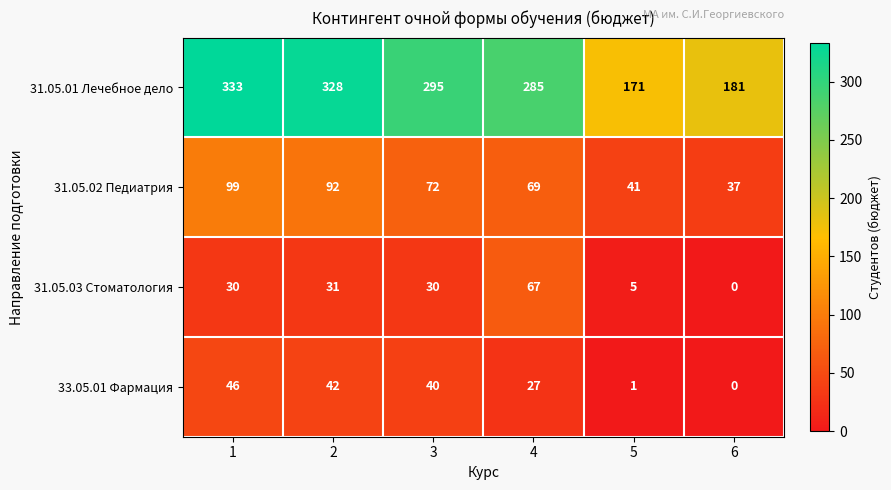

The 31.05.03 Стоматология series shows 92 at 4. True or false?

False